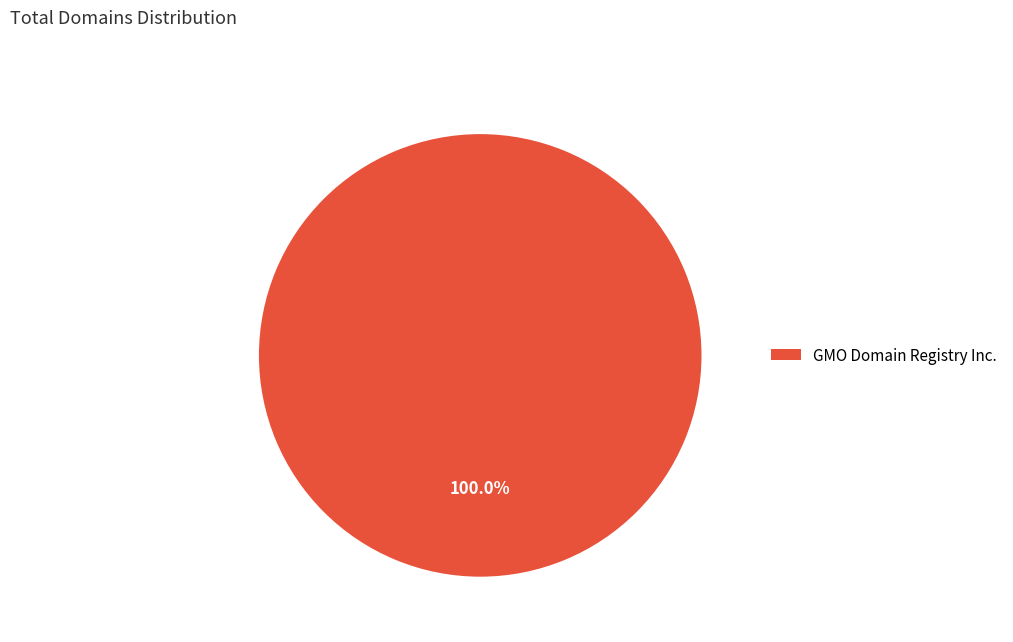

Rank the categories by value from lowest to highest.

GMO Domain Registry Inc.